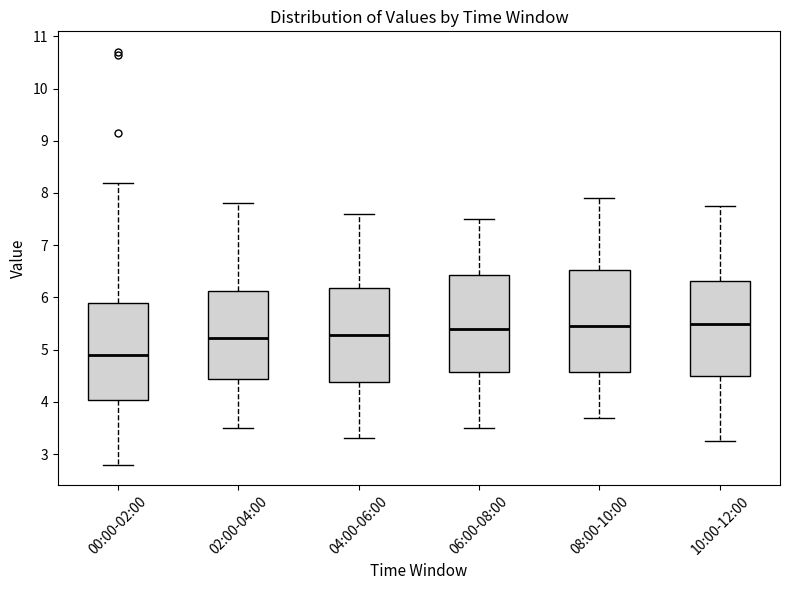

Where does the median line of the box for 04:00-06:00 sit on the y-axis? The values are not printed on the chart, so give them approximately, as read against the axis.

5.3